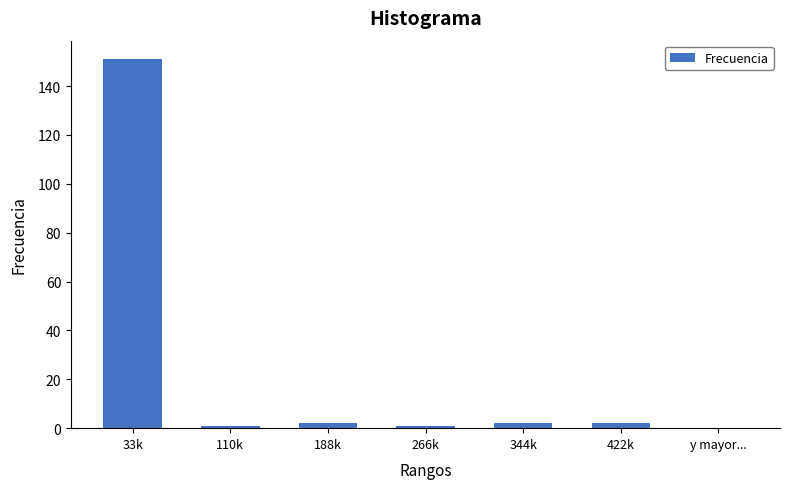

Reading right to left, what are all the values shown in this chart?

2	2	1	2	1	151